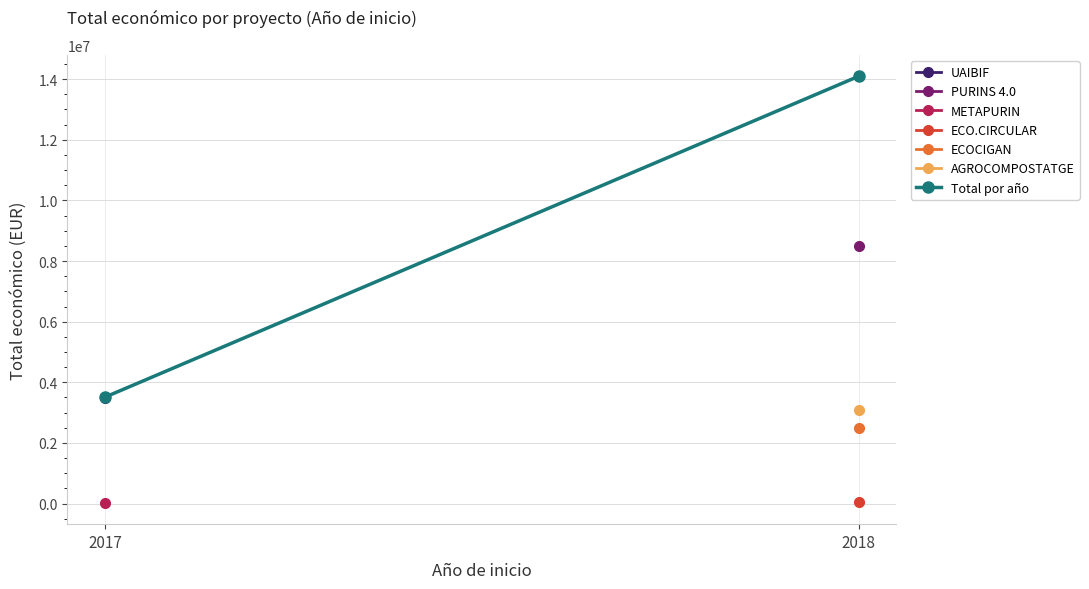

Which category has the lowest value across all series?

2017